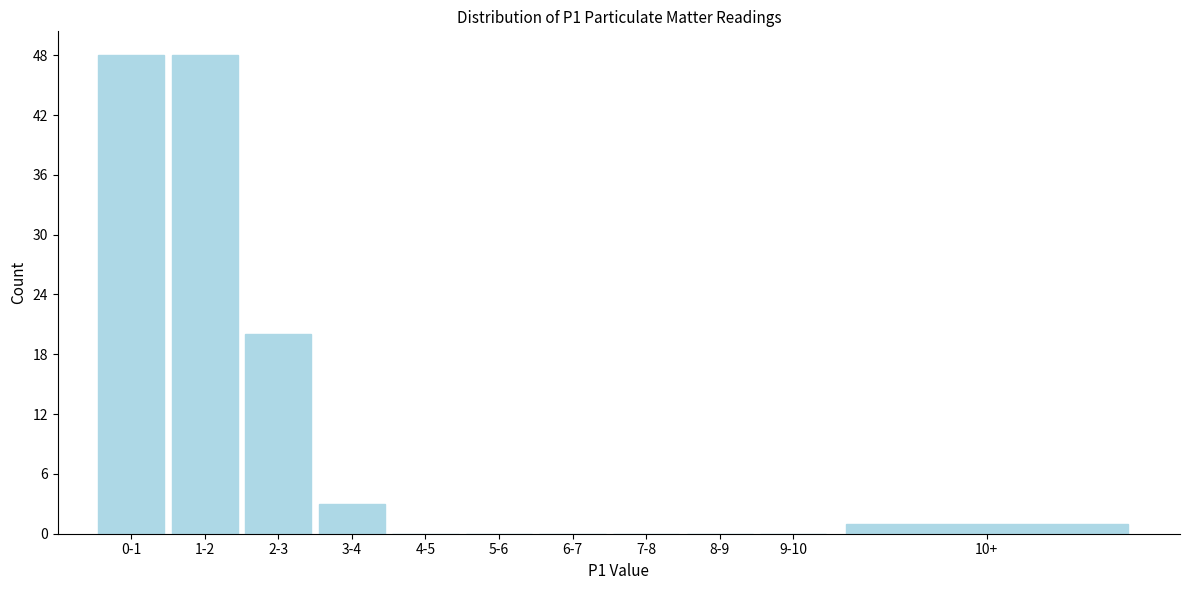

Reading left to right, extract all data points from this chart.

0-1=48	1-2=48	2-3=20	3-4=3	4-5=0	5-6=0	6-7=0	7-8=0	8-9=0	9-10=0	10+=1